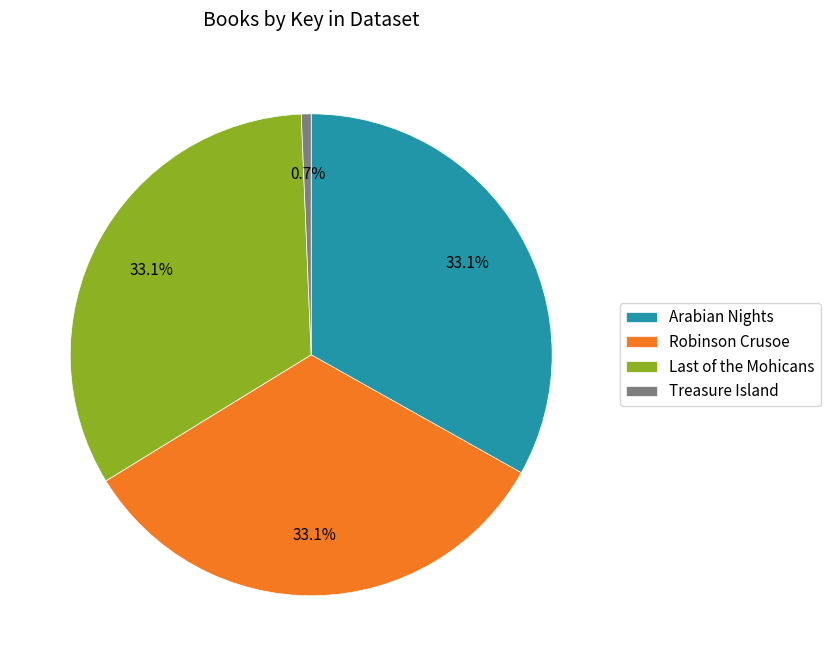

To the nearest percent, what portion does Arabian Nights represent?

33%